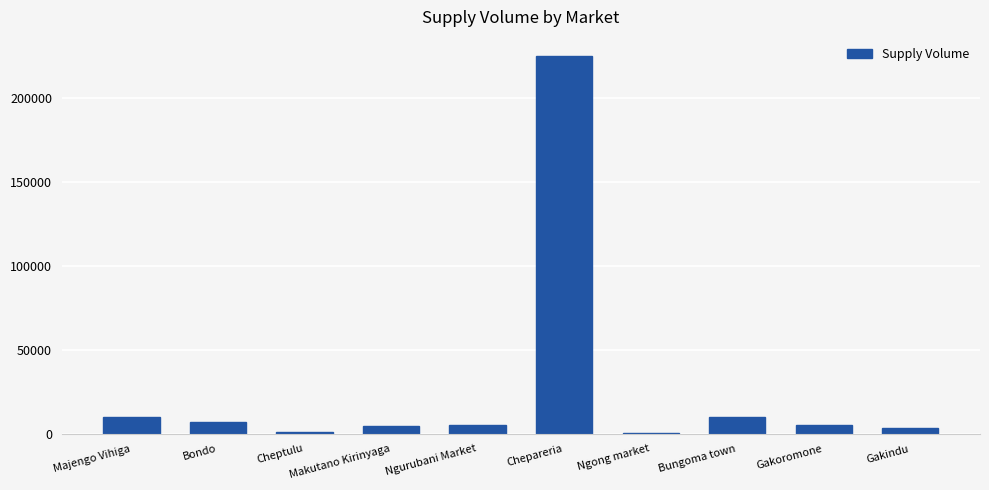

Is it true that the value at Bungoma town is 10000?

True